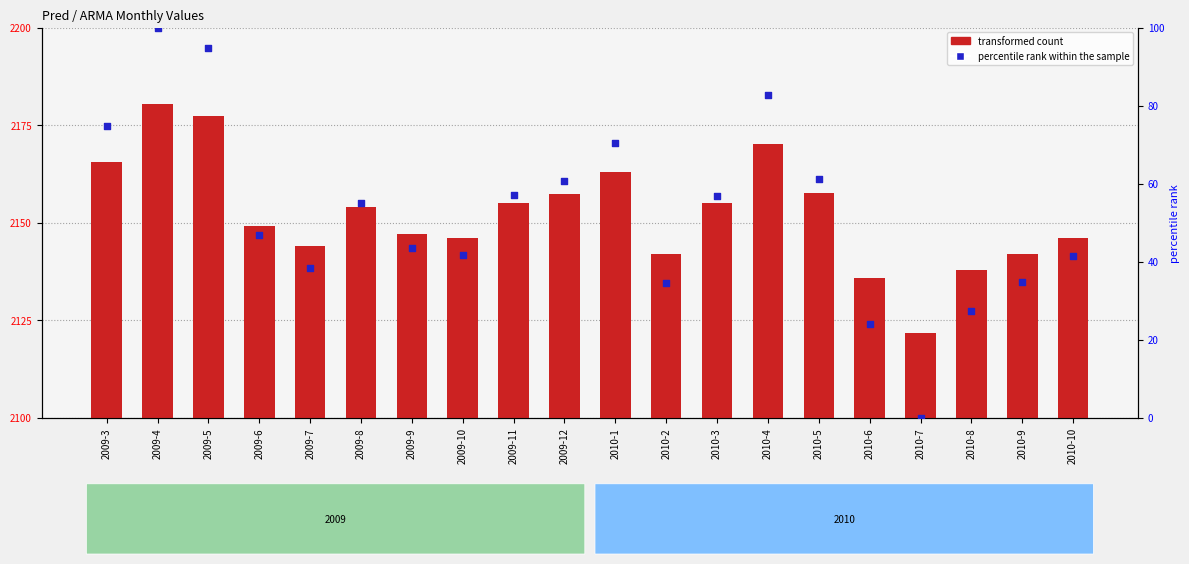

At which category is the sum across all series the highest?

2009-4